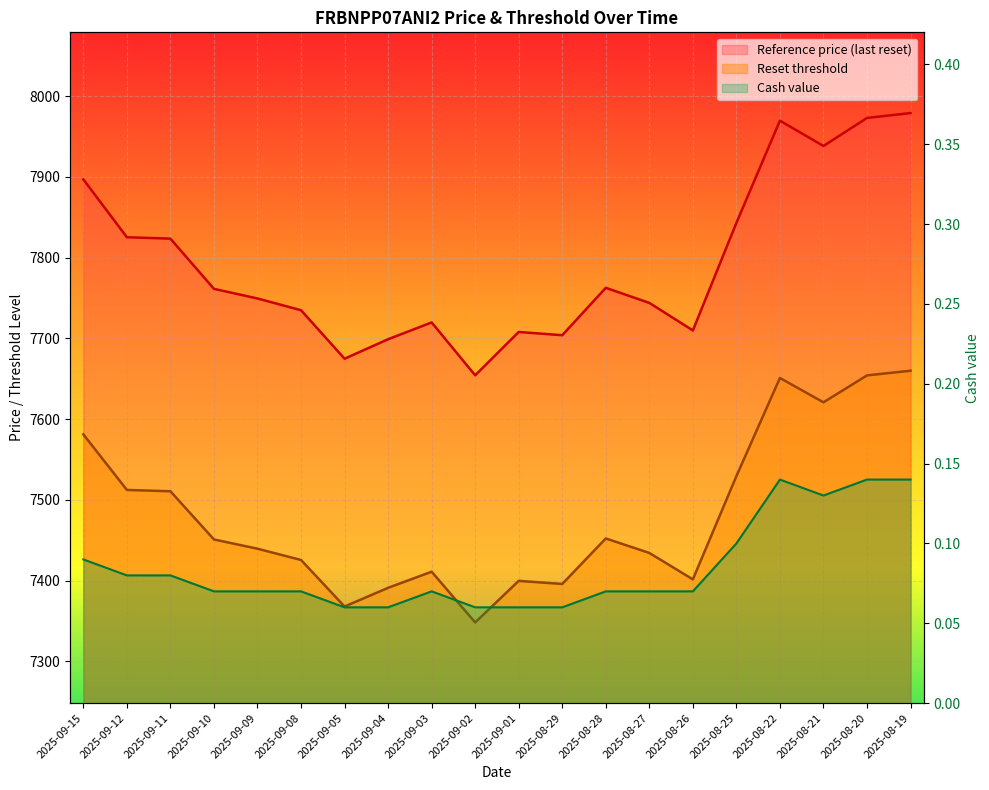

At which category does Cash value reach its first local valley?

2025-08-21